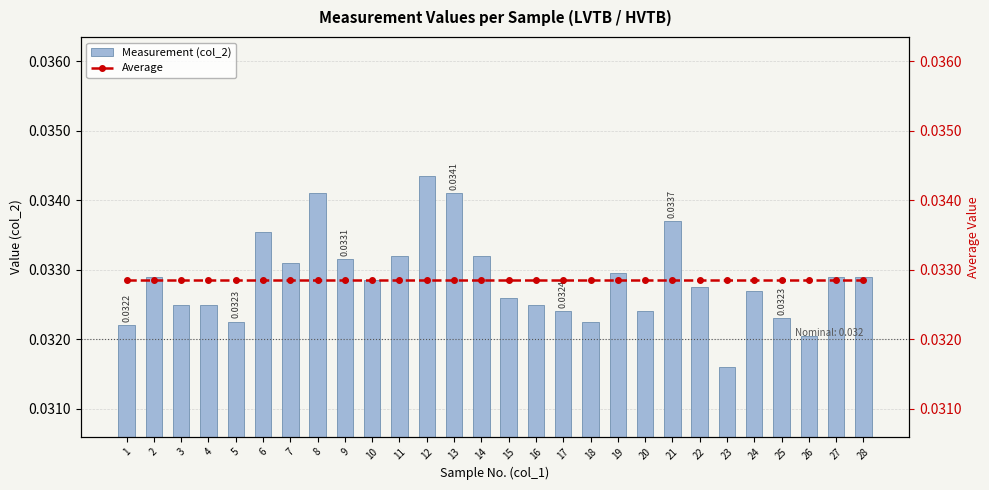

How many categories are shown in the chart?

28